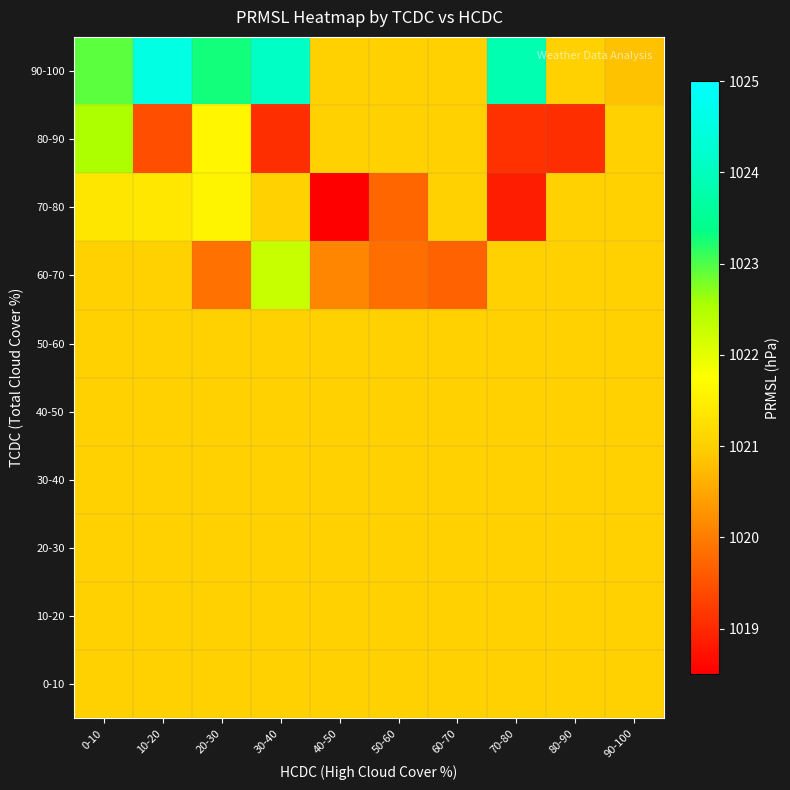

What is the maximum value shown in the chart?

1024.6